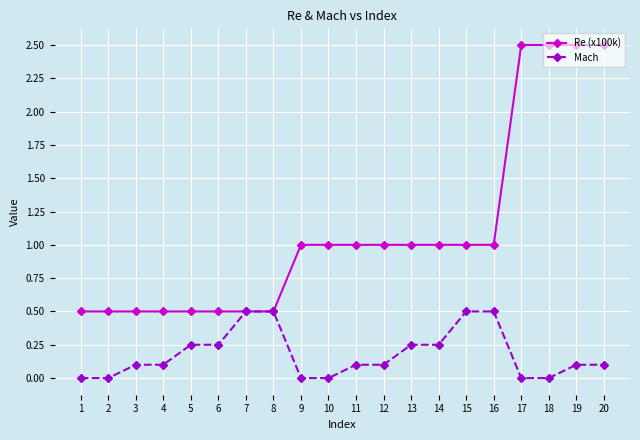

The value of Re (x100k) at 20 is 0.9. True or false?

False